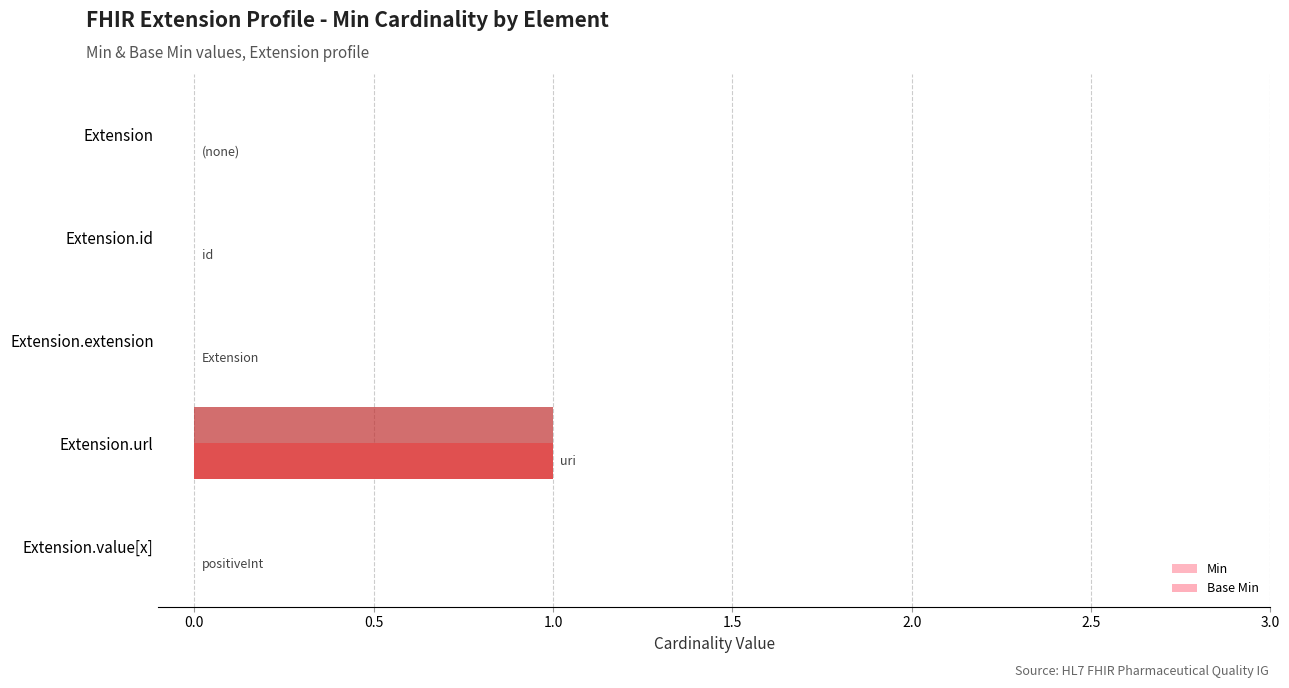

True or false: Base Min has a value of 0 at Extension.url.

False